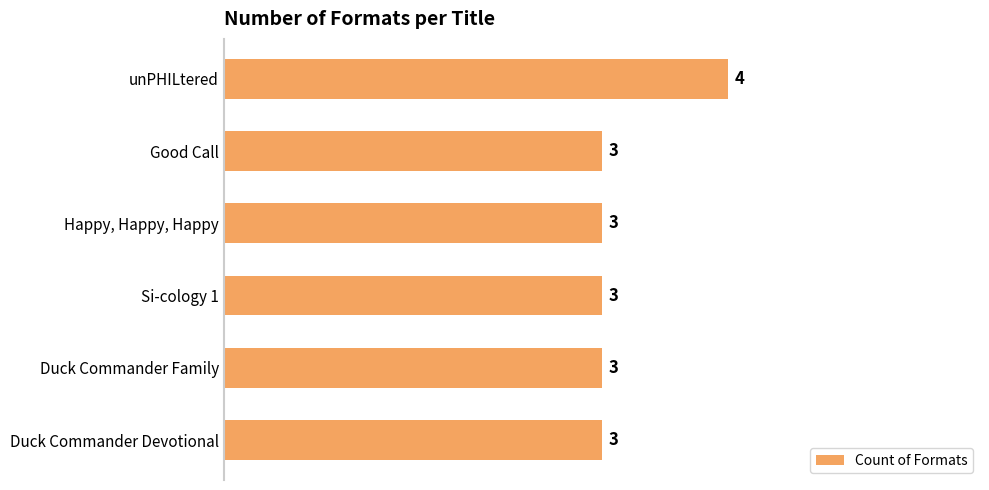

How many data points does each series have?

6